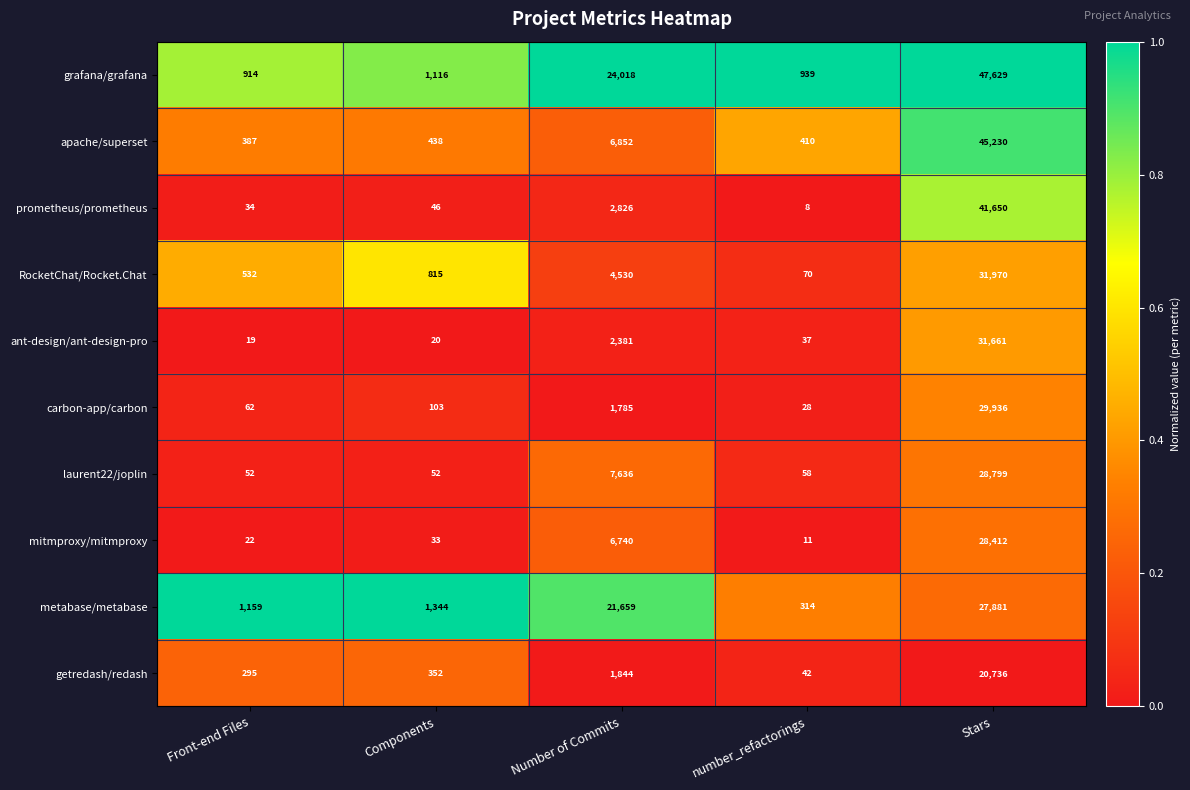

List the labels in order of ant-design/ant-design-pro value, largest first.

Stars, Number of Commits, number_refactorings, Components, Front-end Files